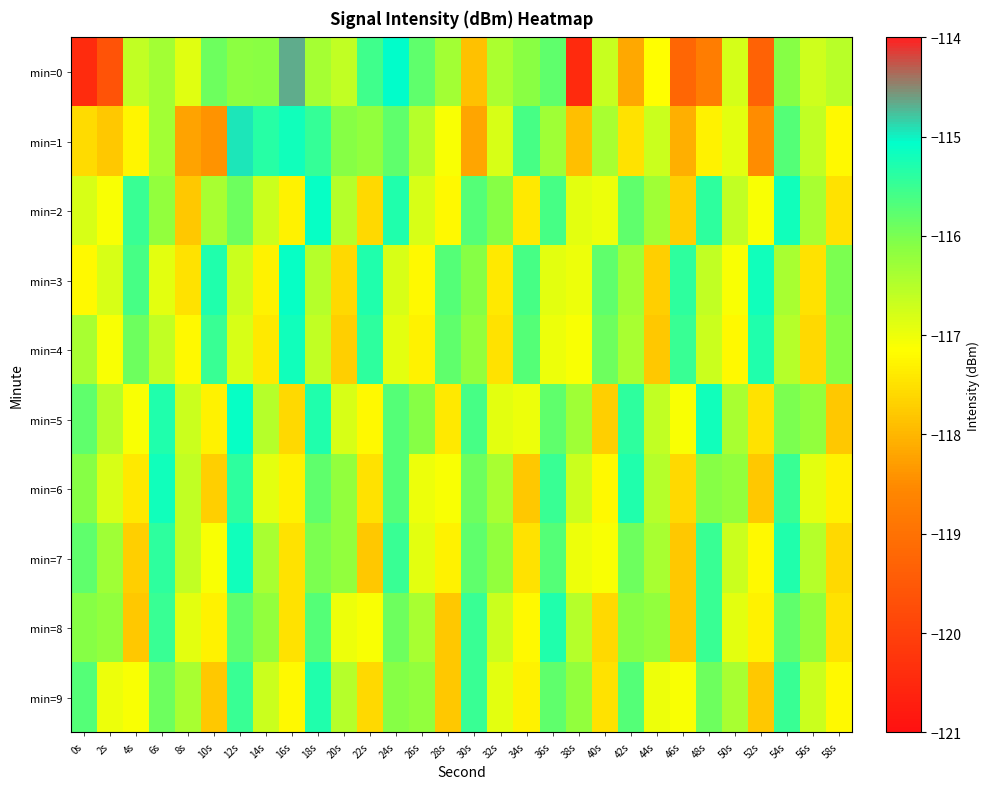

What is the difference between the highest and lowest values at 8s?

1.8